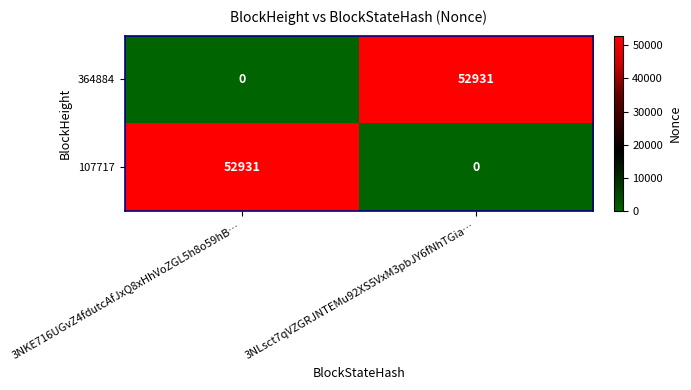

What is the difference between the highest and lowest values at 3NLsct7qVZGRJNTEMu92XS5VxM3pbJY6fNhTGia…?

52931